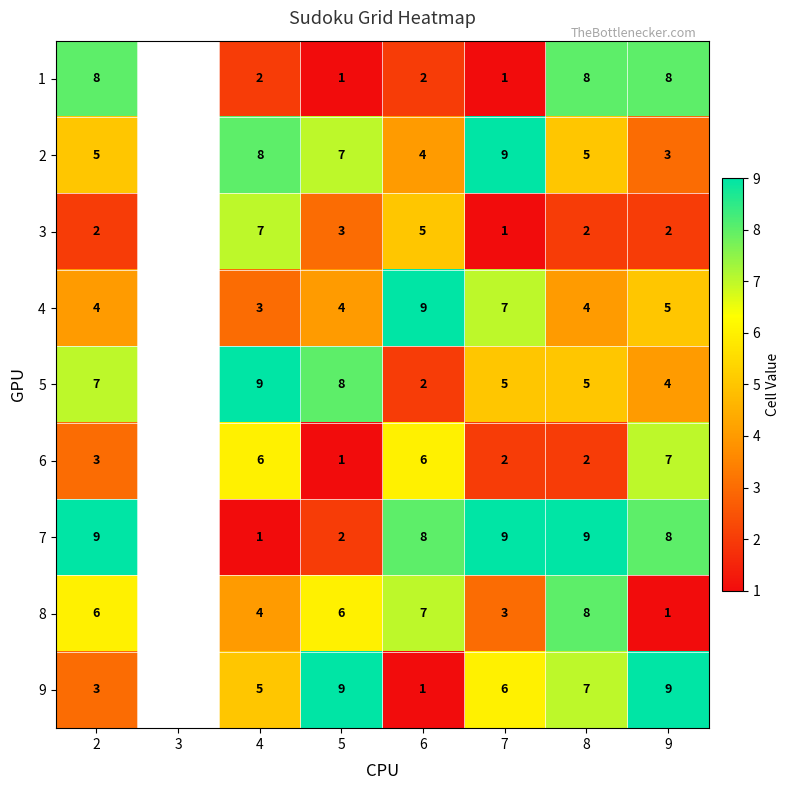

What is the difference between the 1 values at 5 and 9?

7